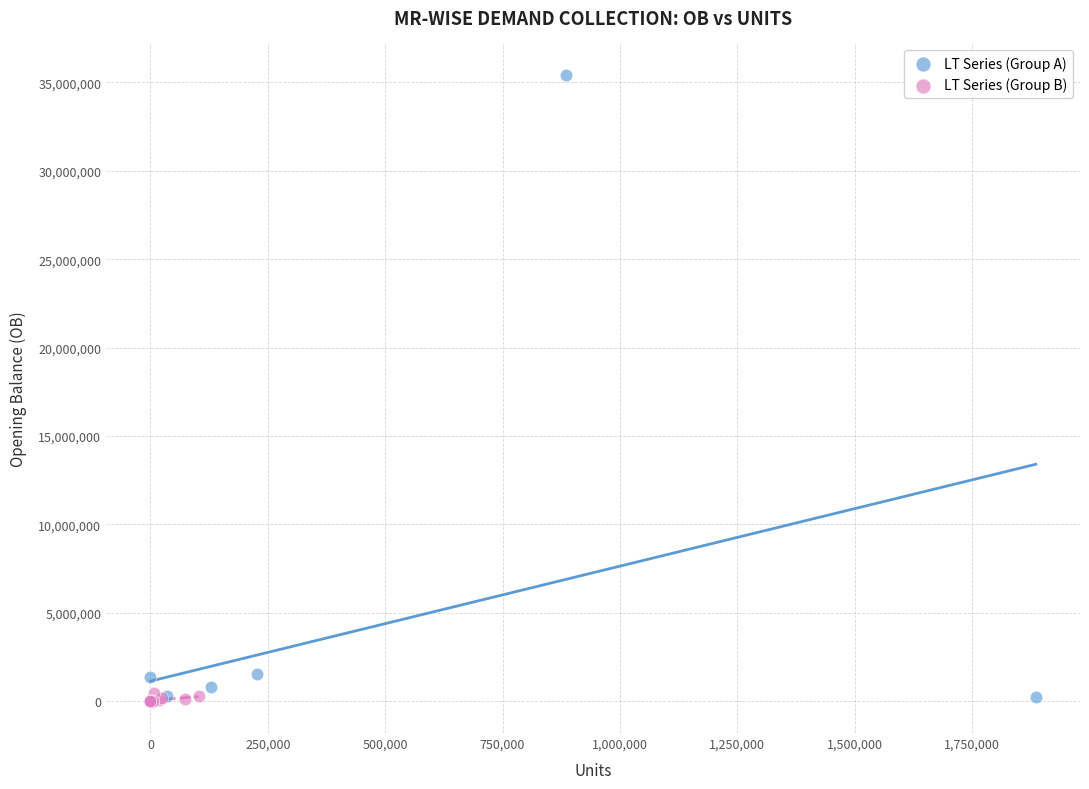

What are all the series names shown in the legend?

LT Series (Group A), LT Series (Group B)